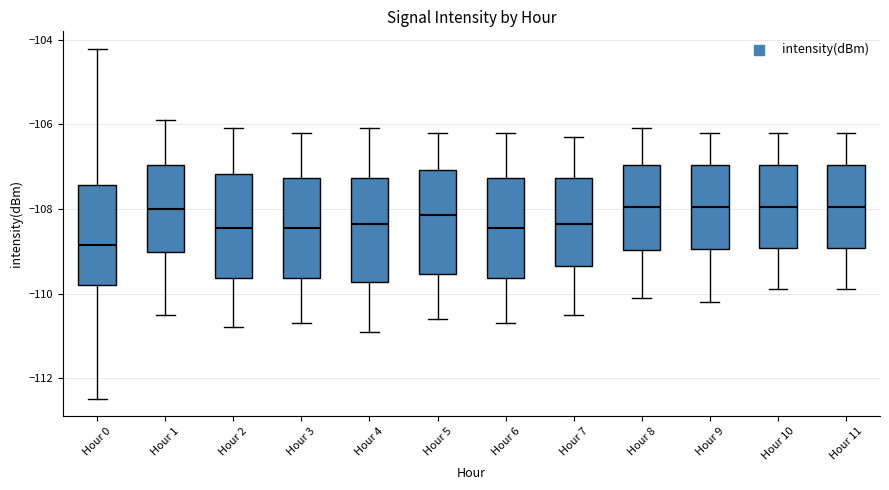

Reading left to right, transcribe this box plot: for each box, give where its median line is, the range the box spans, and where its two whiskers end, as read against the y-axis. The values are not printed on the chart, so give them approximately, as read against the axis.

Hour 0: median -108.8, box -109.8 to -107.4, whiskers -112.4 to -104.2
Hour 1: median -108.0, box -109.0 to -107.0, whiskers -110.4 to -105.8
Hour 2: median -108.4, box -109.6 to -107.2, whiskers -110.8 to -106.0
Hour 3: median -108.4, box -109.6 to -107.2, whiskers -110.6 to -106.2
Hour 4: median -108.4, box -109.8 to -107.2, whiskers -110.8 to -106.0
Hour 5: median -108.2, box -109.6 to -107.0, whiskers -110.6 to -106.2
Hour 6: median -108.4, box -109.6 to -107.2, whiskers -110.6 to -106.2
Hour 7: median -108.4, box -109.4 to -107.2, whiskers -110.4 to -106.2
Hour 8: median -108.0, box -109.0 to -107.0, whiskers -110.0 to -106.0
Hour 9: median -108.0, box -109.0 to -107.0, whiskers -110.2 to -106.2
Hour 10: median -108.0, box -109.0 to -107.0, whiskers -109.8 to -106.2
Hour 11: median -108.0, box -109.0 to -107.0, whiskers -109.8 to -106.2